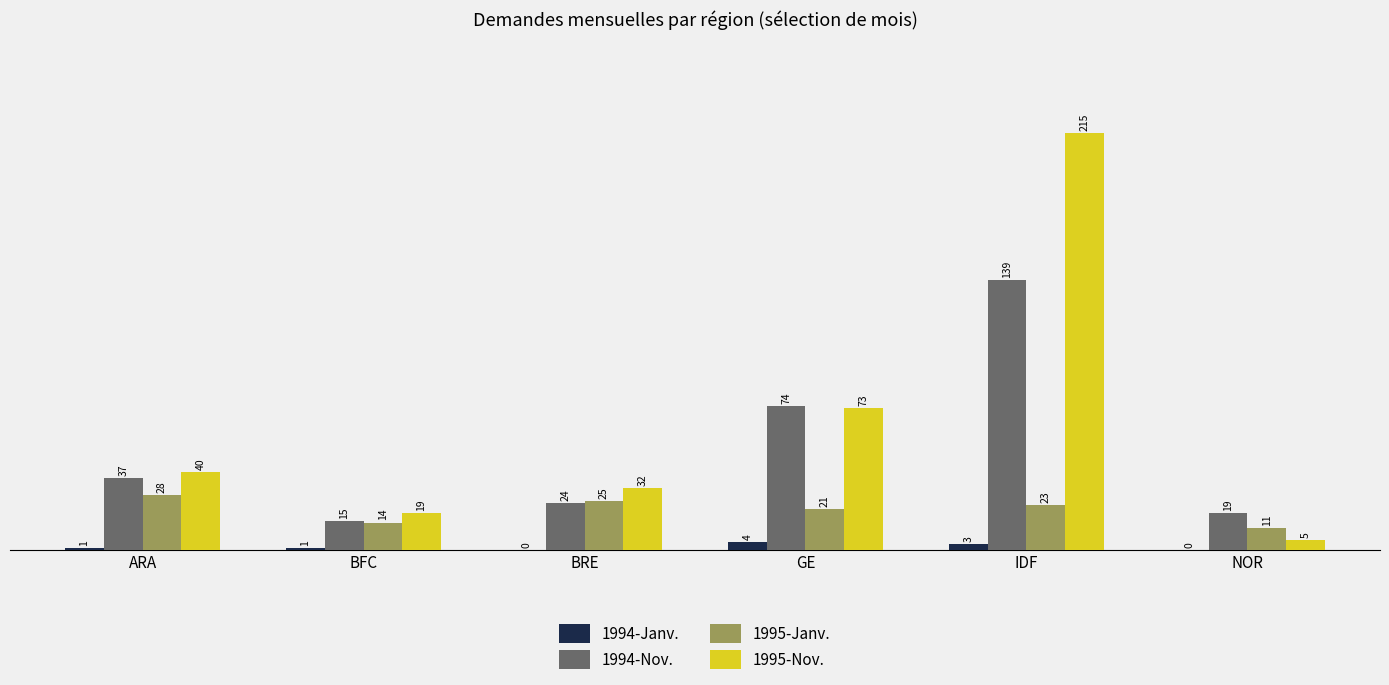

Reading right to left, extract all data points from this chart.

1994-Janv.: 0	3	4	0	1	1
1994-Nov.: 19	139	74	24	15	37
1995-Janv.: 11	23	21	25	14	28
1995-Nov.: 5	215	73	32	19	40